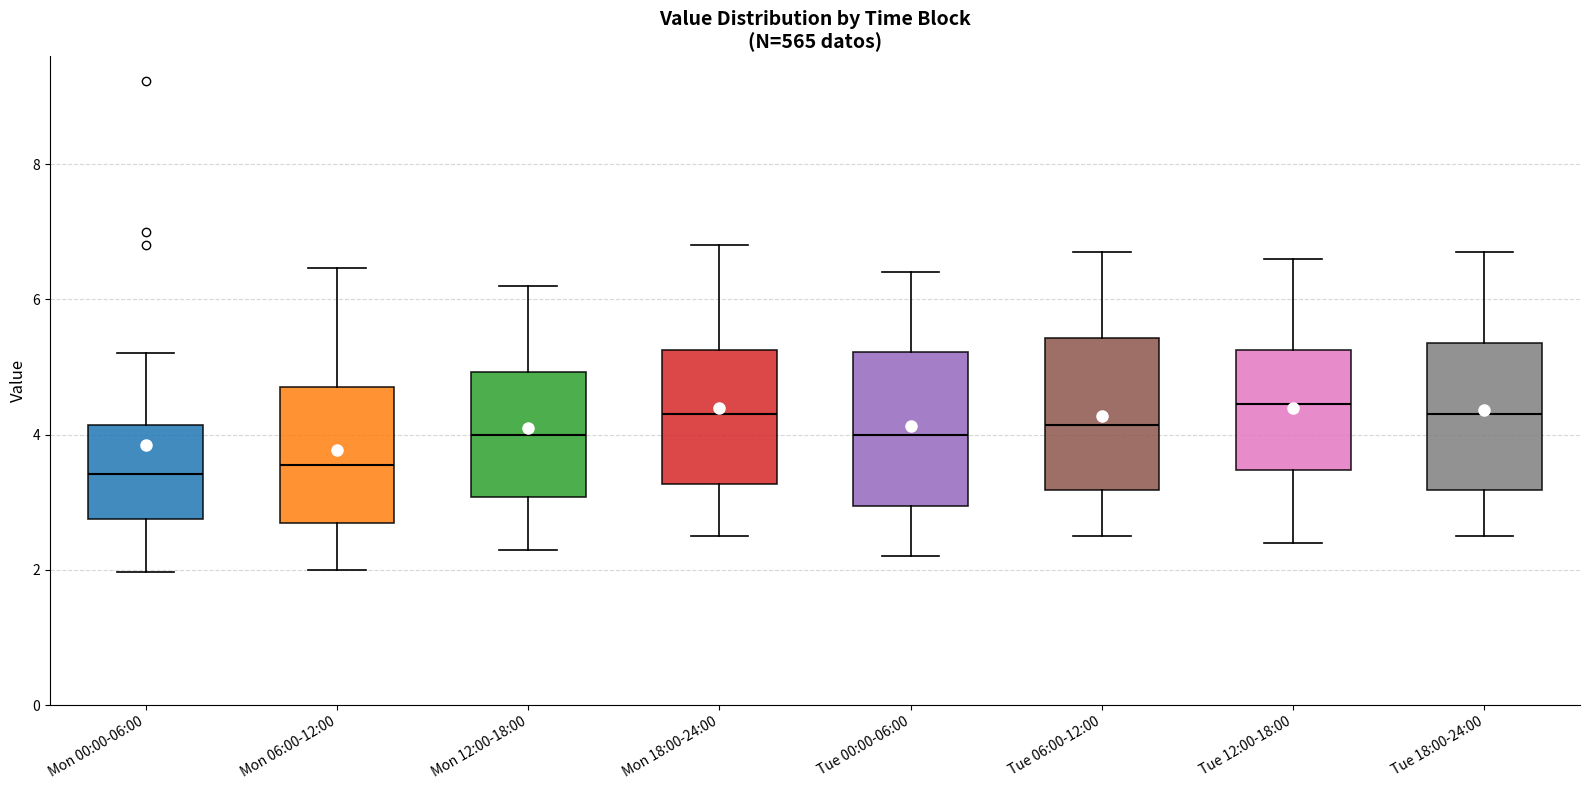

Reading left to right, transcribe this box plot: for each box, give where its median line is, the range the box spans, and where its two whiskers end, as read against the y-axis. The values are not printed on the chart, so give them approximately, as read against the axis.

Mon 00:00-06:00: median 3.4, box 2.8 to 4.2, whiskers 2.0 to 5.2
Mon 06:00-12:00: median 3.6, box 2.6 to 4.8, whiskers 2.0 to 6.4
Mon 12:00-18:00: median 4.0, box 3.0 to 5.0, whiskers 2.4 to 6.2
Mon 18:00-24:00: median 4.4, box 3.2 to 5.2, whiskers 2.6 to 6.8
Tue 00:00-06:00: median 4.0, box 3.0 to 5.2, whiskers 2.2 to 6.4
Tue 06:00-12:00: median 4.2, box 3.2 to 5.4, whiskers 2.6 to 6.8
Tue 12:00-18:00: median 4.4, box 3.4 to 5.2, whiskers 2.4 to 6.6
Tue 18:00-24:00: median 4.4, box 3.2 to 5.4, whiskers 2.6 to 6.8